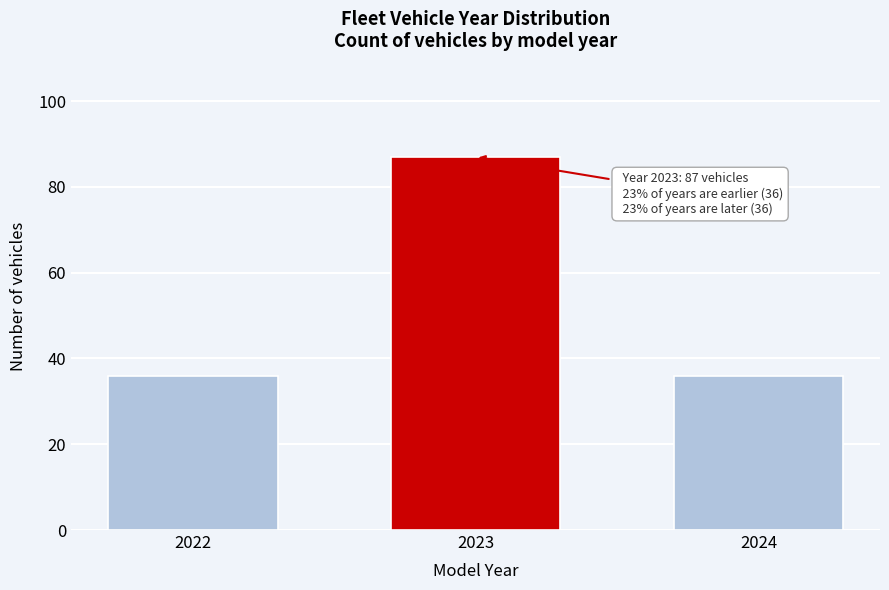

Reading right to left, list all the values displayed in this chart.

2024=36	2023=87	2022=36